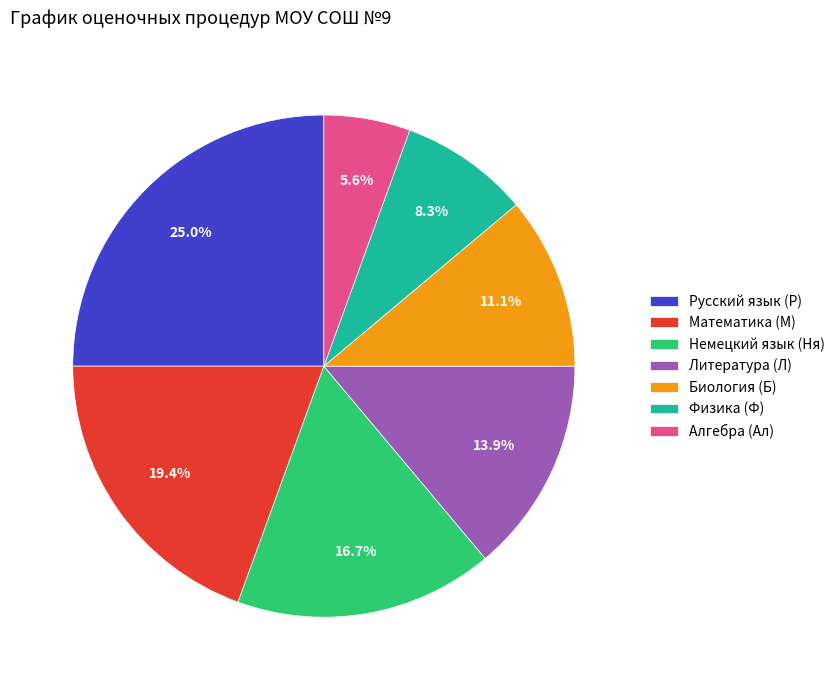

Is the sum of Математика (М) and Физика (Ф) greater than half?

No